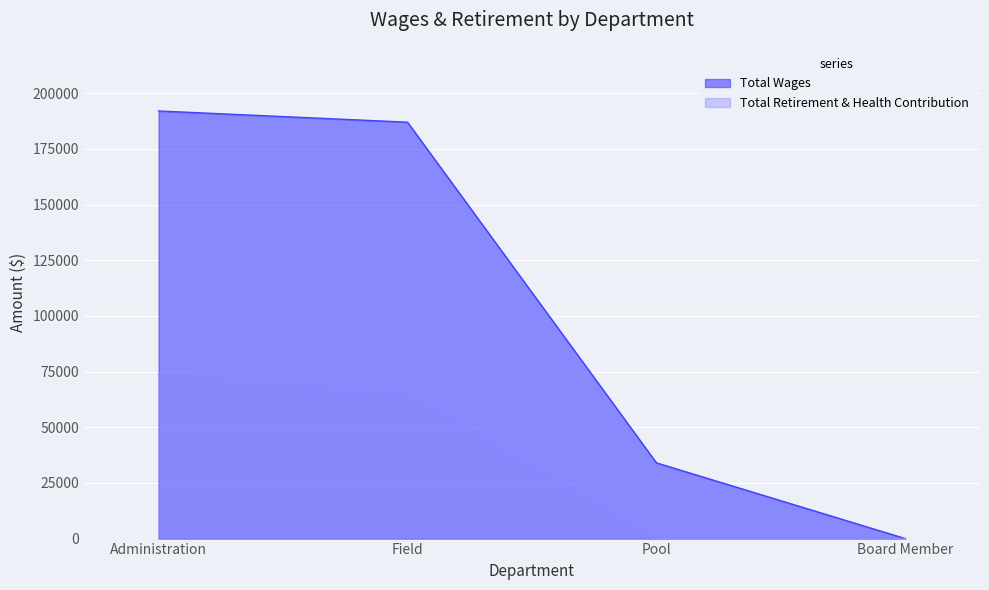

Which has a higher value, Board Member or Field?

Field